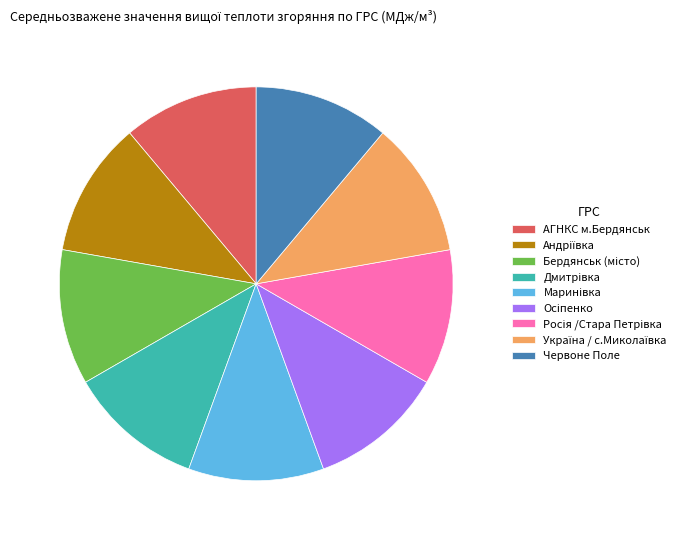

Is it true that АГНКС м.Бердянськ is 11% of the pie?

True